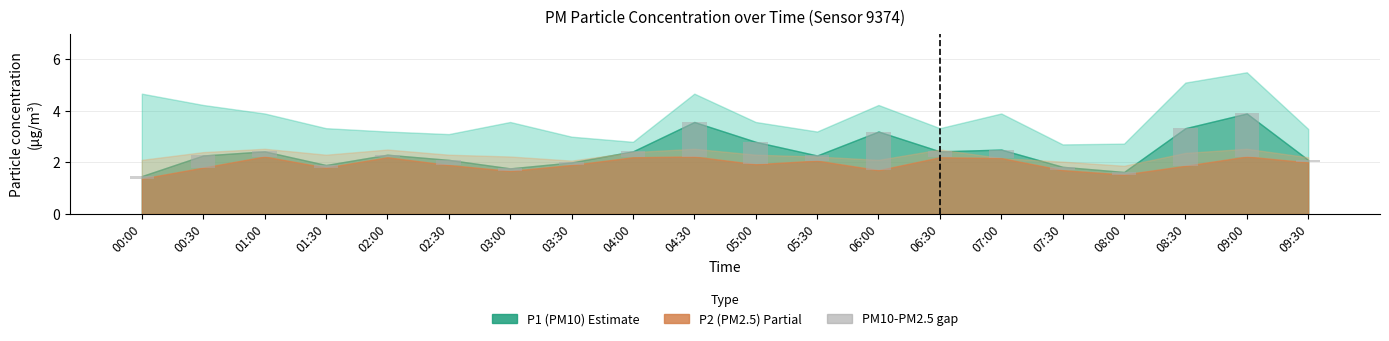

Where is the data nearest to the value 0?

02:00